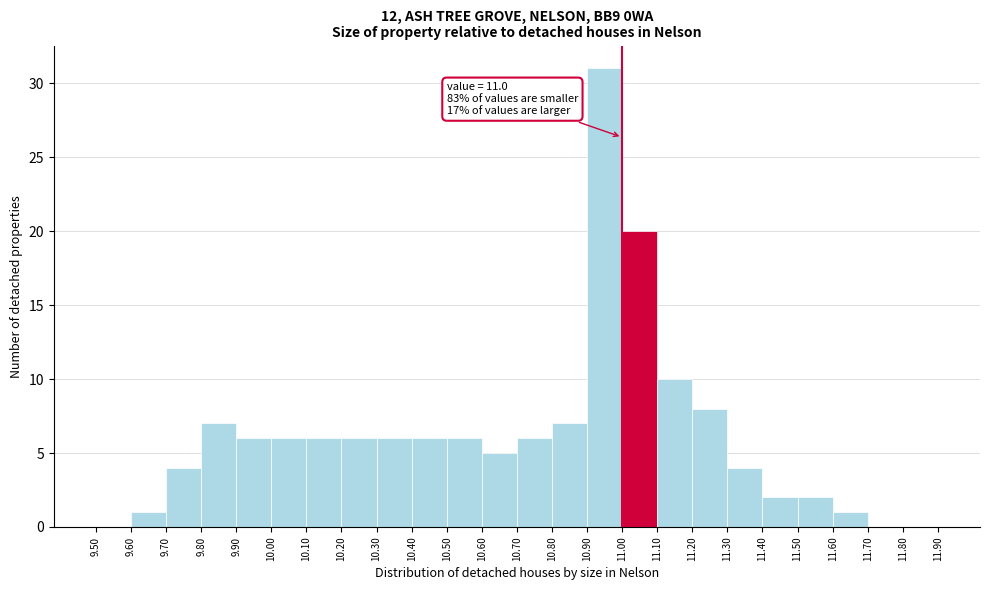

Which range on the x-axis has the tallest bar?

10.90 to 11.00